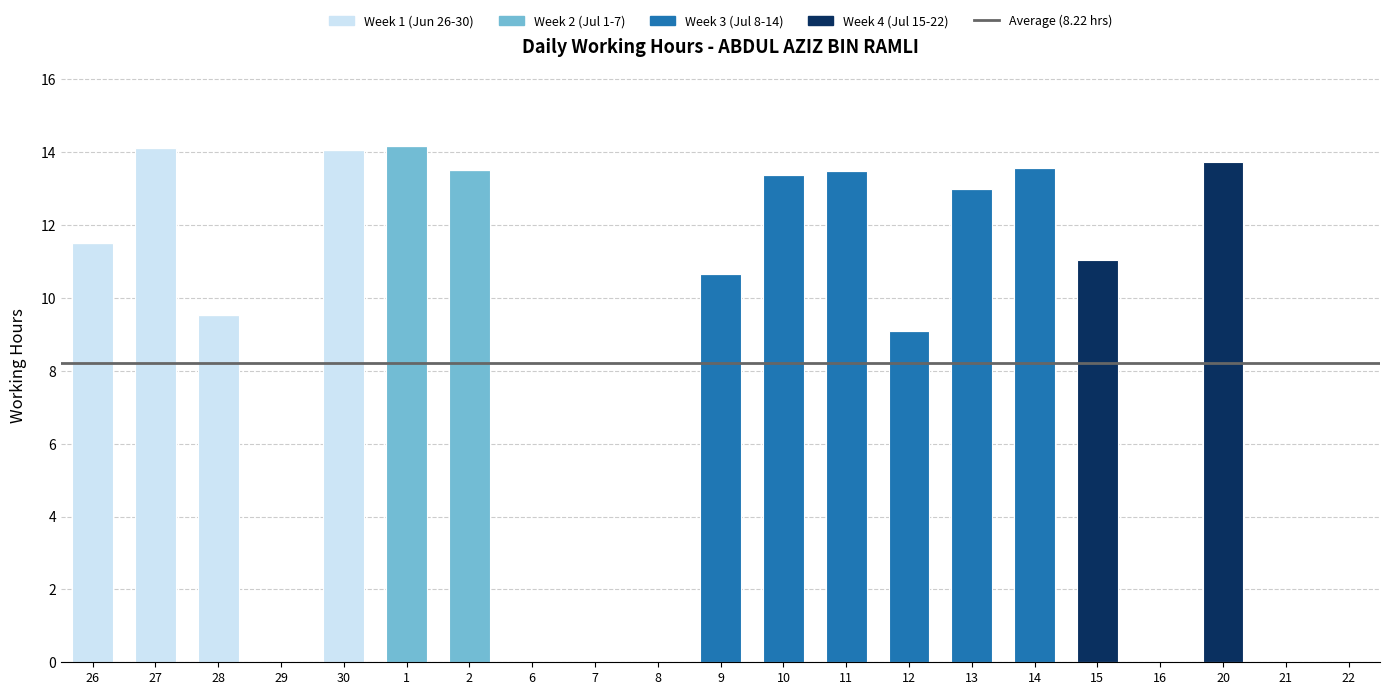

Is it true that Week 1 (Jun 26-30) equals -6.5 at 2?

False